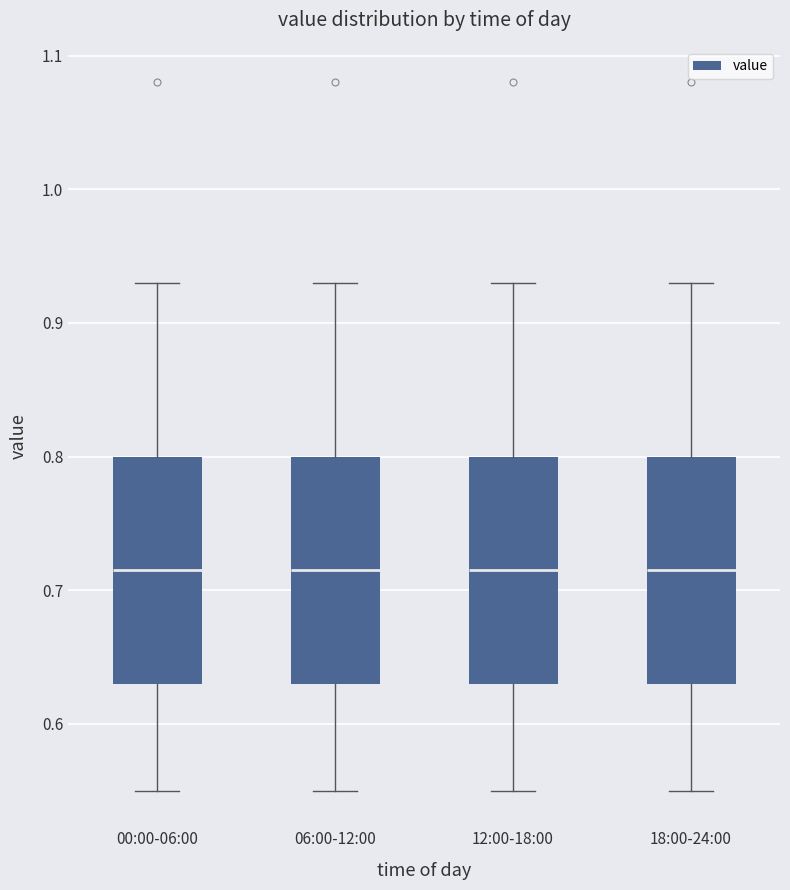

Reading left to right, transcribe this box plot: for each box, give where its median line is, the range the box spans, and where its two whiskers end, as read against the y-axis. The values are not printed on the chart, so give them approximately, as read against the axis.

00:00-06:00: median 0.72, box 0.63 to 0.80, whiskers 0.55 to 0.93
06:00-12:00: median 0.72, box 0.63 to 0.80, whiskers 0.55 to 0.93
12:00-18:00: median 0.72, box 0.63 to 0.80, whiskers 0.55 to 0.93
18:00-24:00: median 0.72, box 0.63 to 0.80, whiskers 0.55 to 0.93